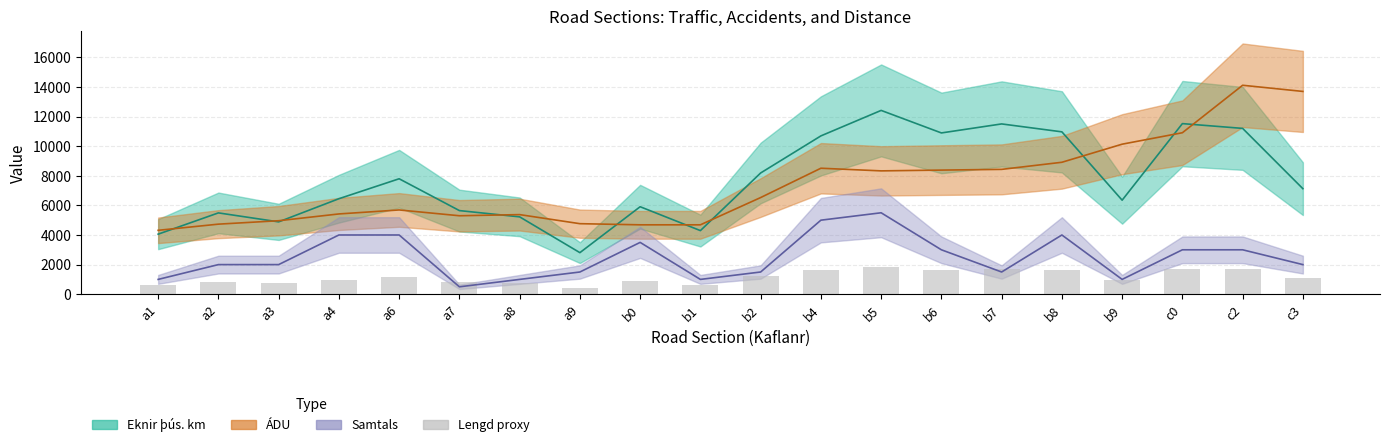

What is the sum of the Lengd proxy values at c0 and b8?

3373.1